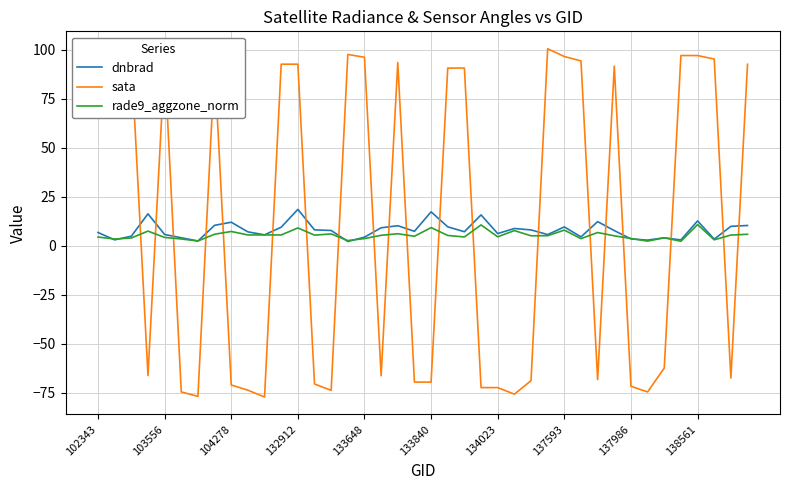

What is the lowest value of the sata series?

-77.2